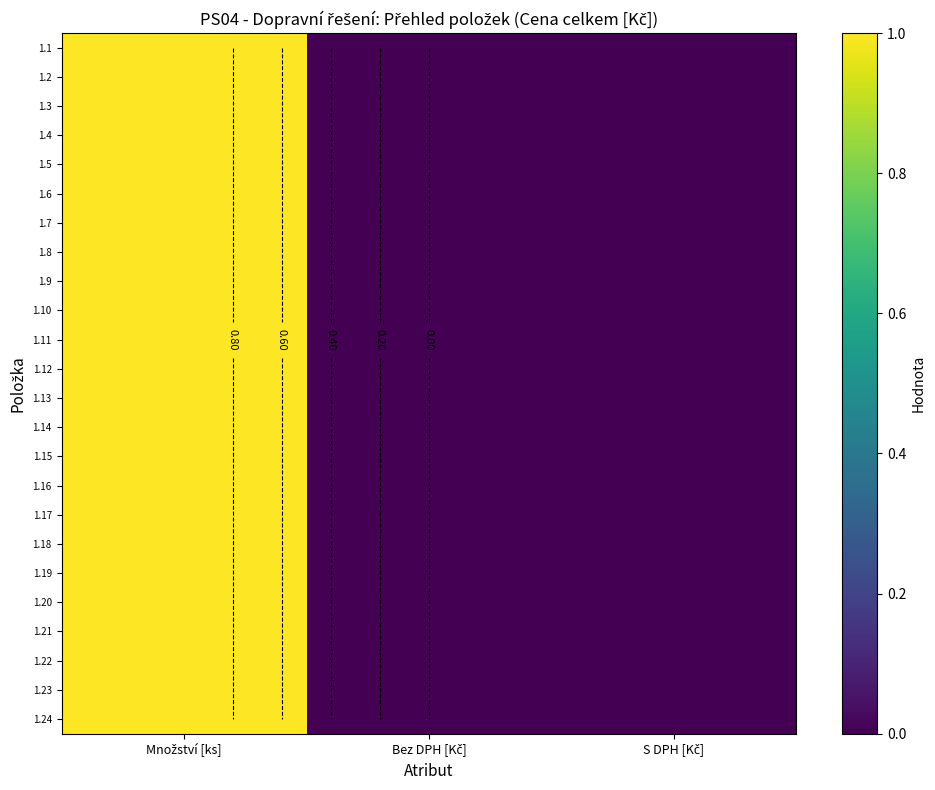

What is the sum of the 1.23 values at Množství [ks] and S DPH [Kč]?

1